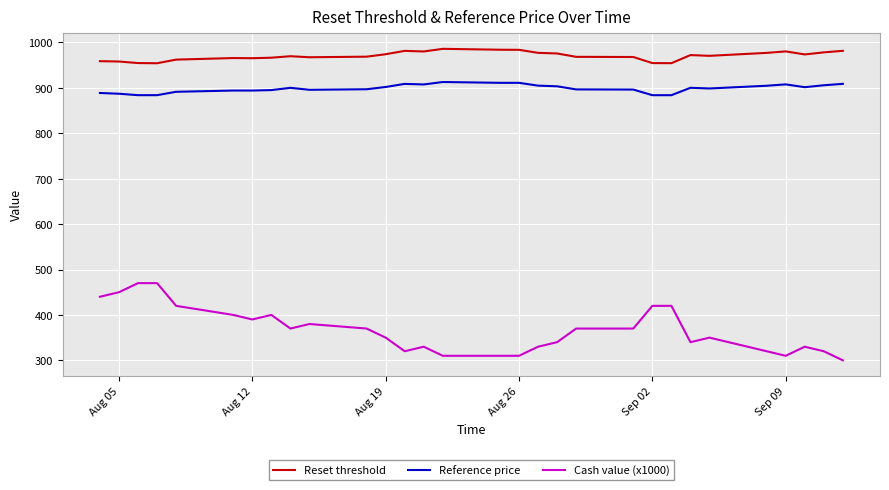

True or false: Cash value (x1000) and Reset threshold intersect in this chart.

False